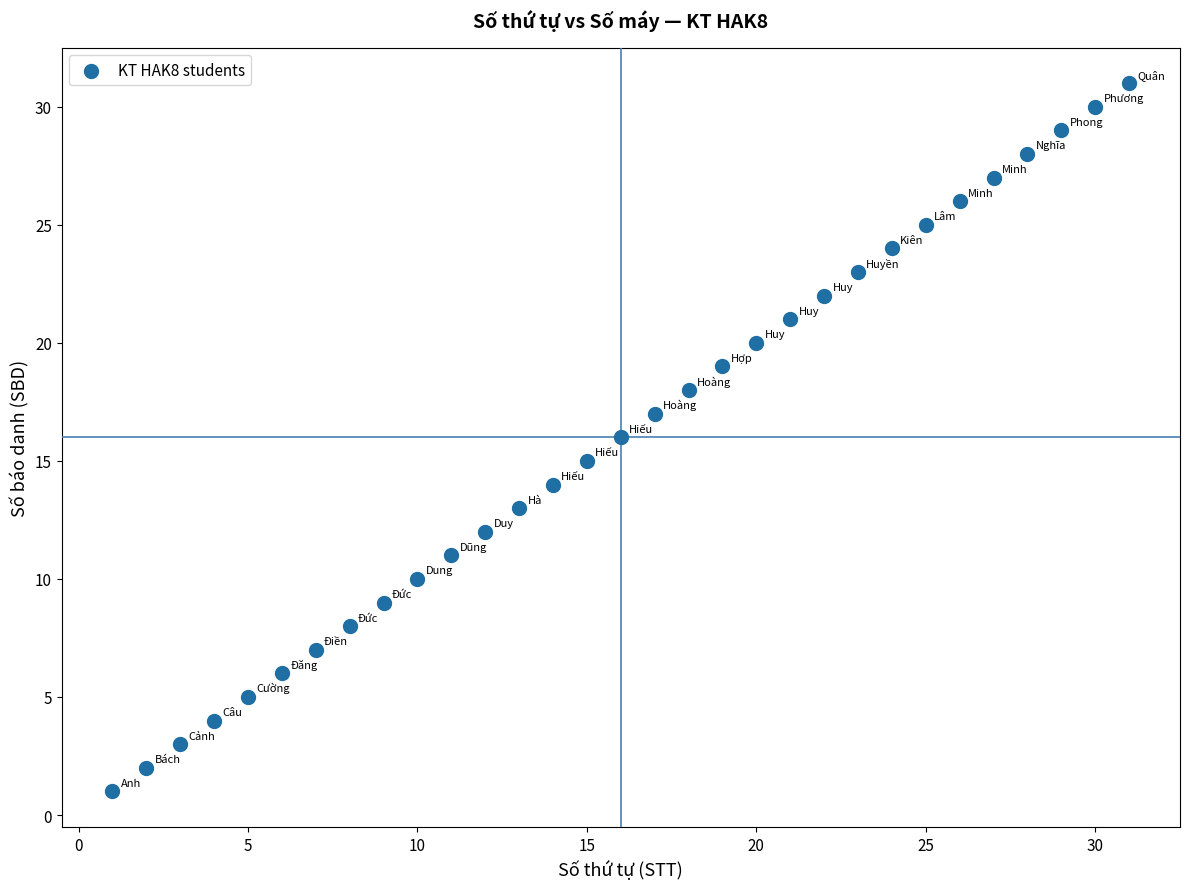

What is the range of Y values (max minus min)?

30